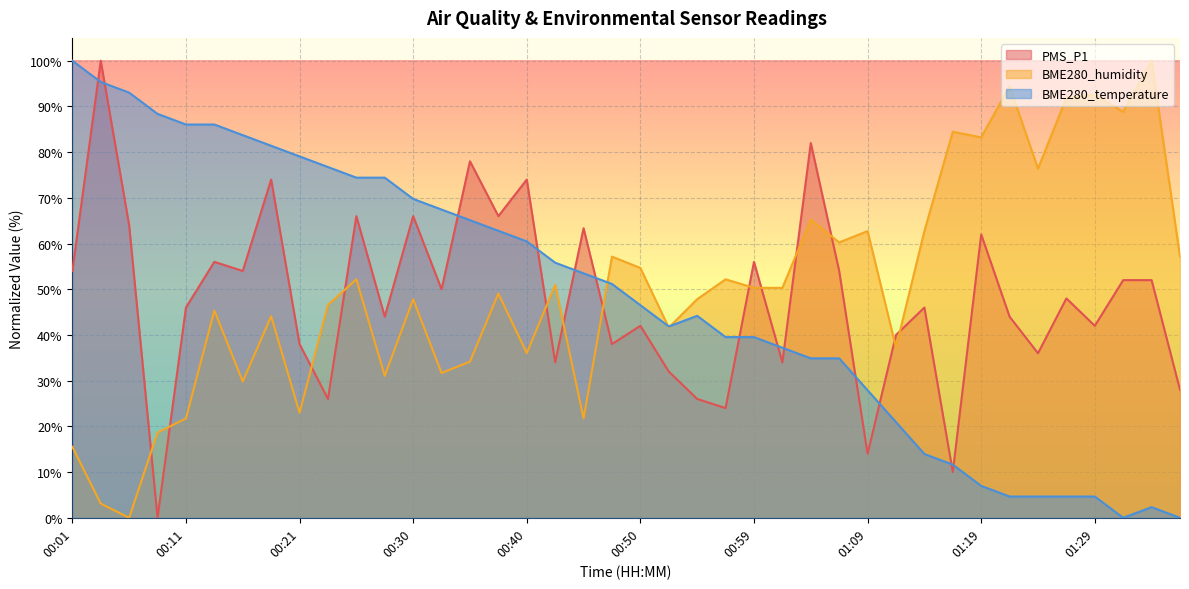

Is it true that PMS_P1 equals 16.5 at 00:11?

False